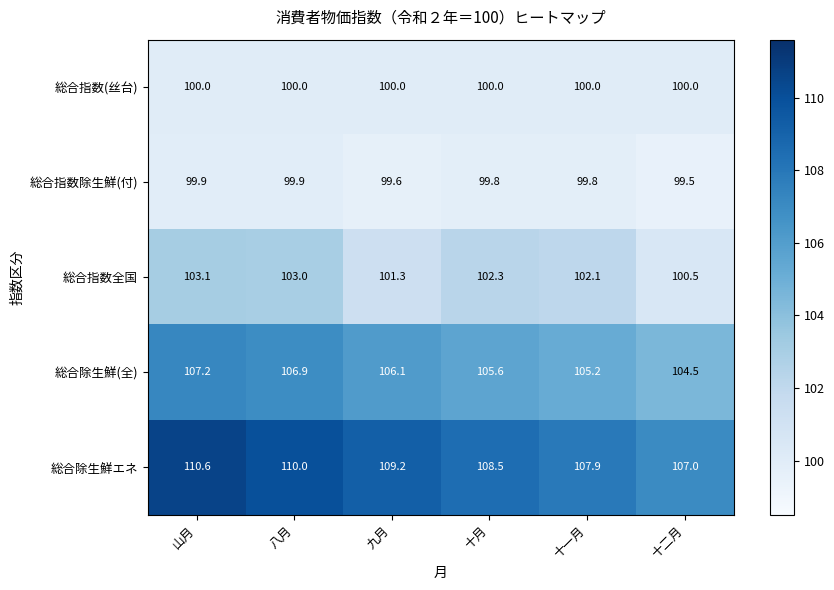

The value of 総合指数(丝台) at 山月 is 25.3. True or false?

False